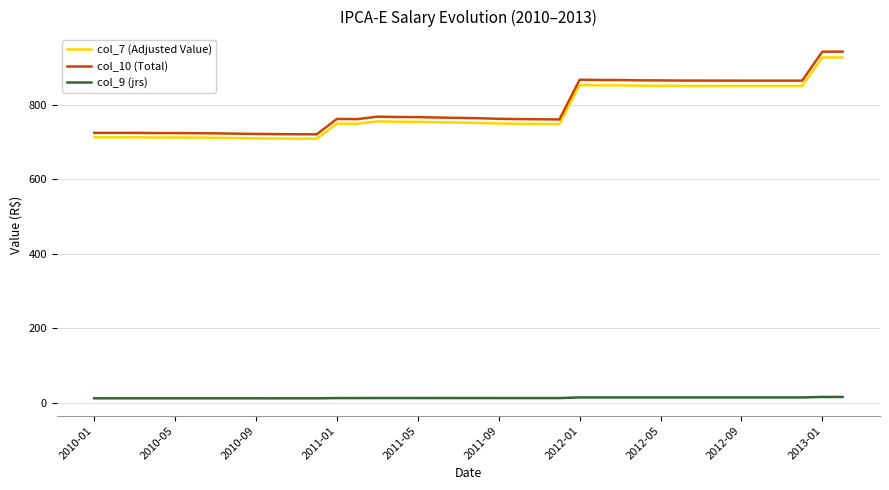

What is the maximum value for col_7 (Adjusted Value)?

926.5